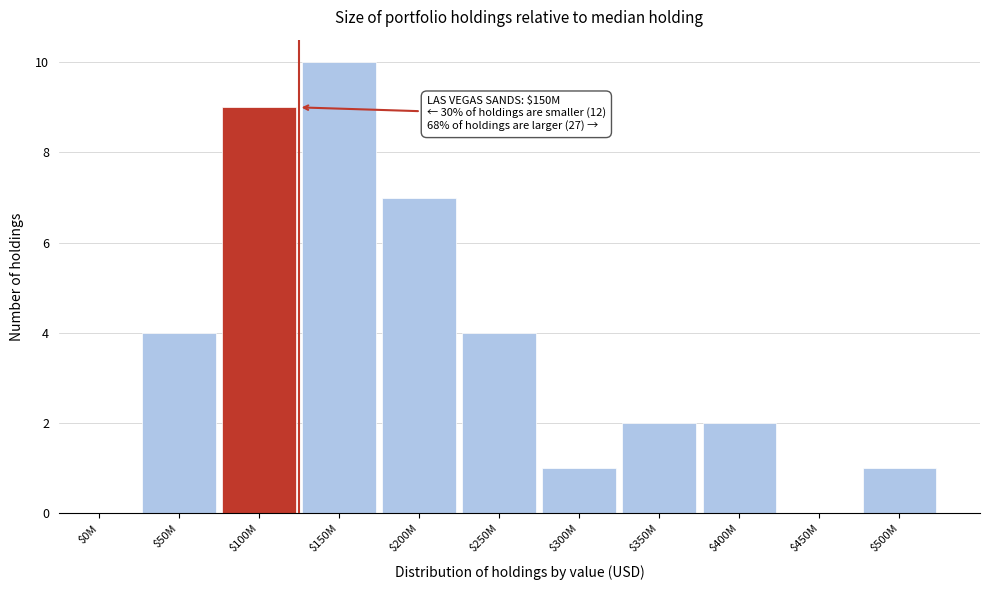

What is the sum of all values?

40